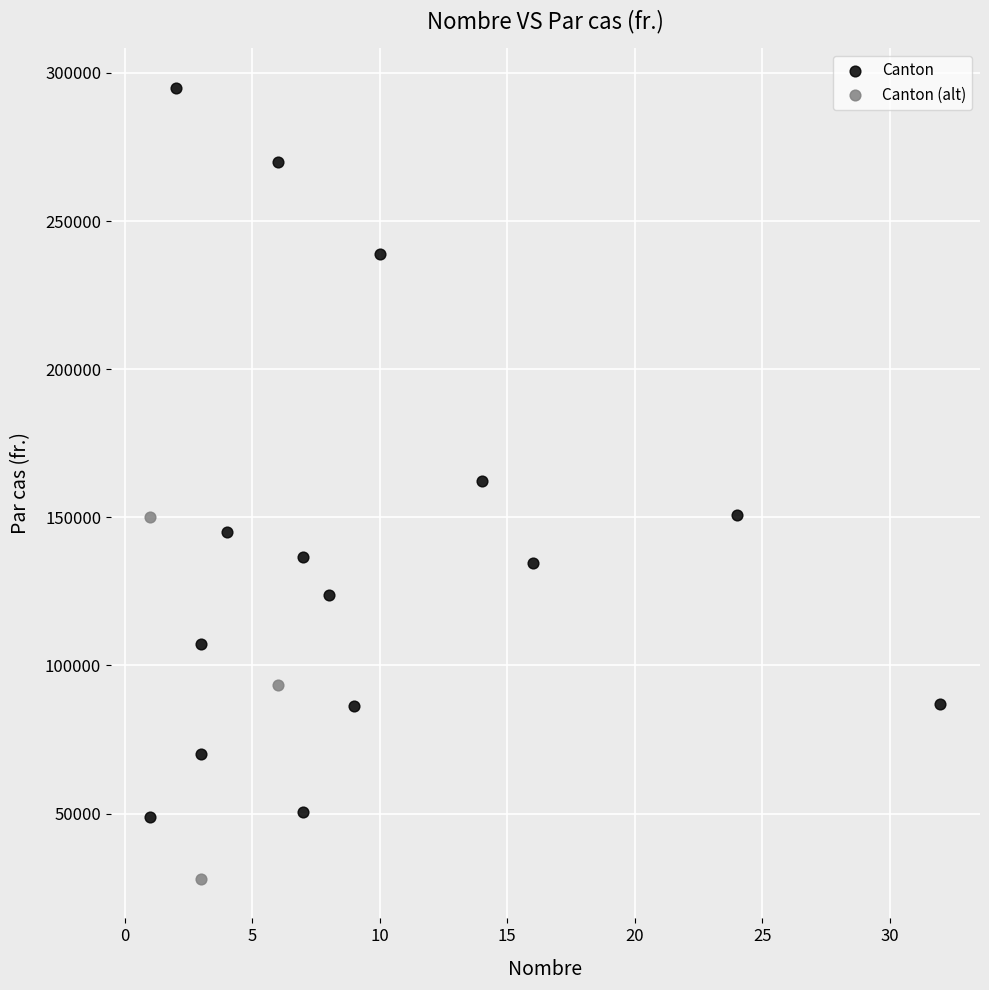

Which series reaches the maximum Y coordinate?

Canton